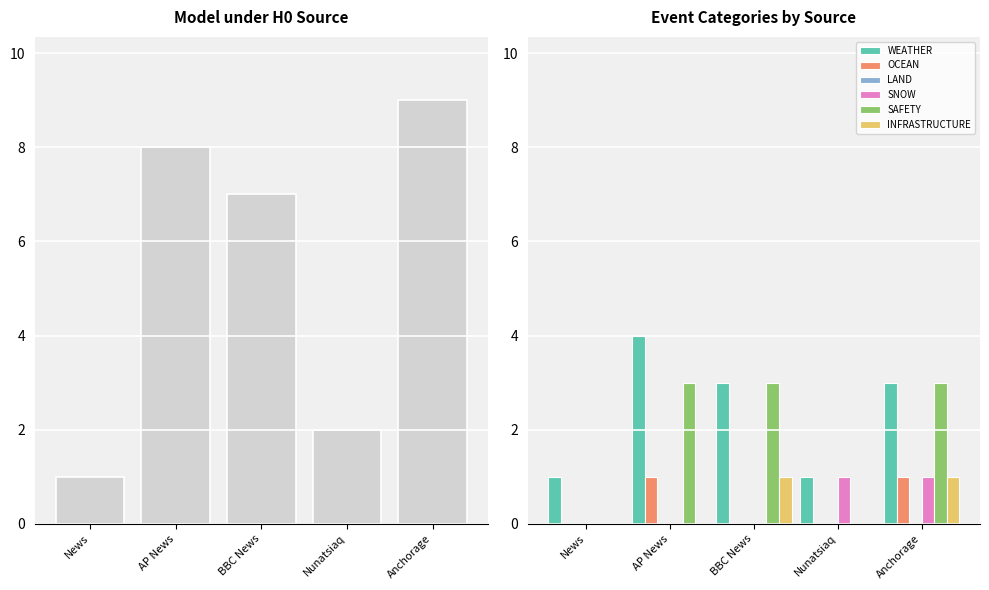

Reading left to right, what are all the values shown in this chart?

WEATHER: 1	4	3	1	3
OCEAN: 0	1	0	0	1
LAND: 0	0	0	0	0
SNOW: 0	0	0	1	1
SAFETY: 0	3	3	0	3
INFRASTRUCTURE: 0	0	1	0	1